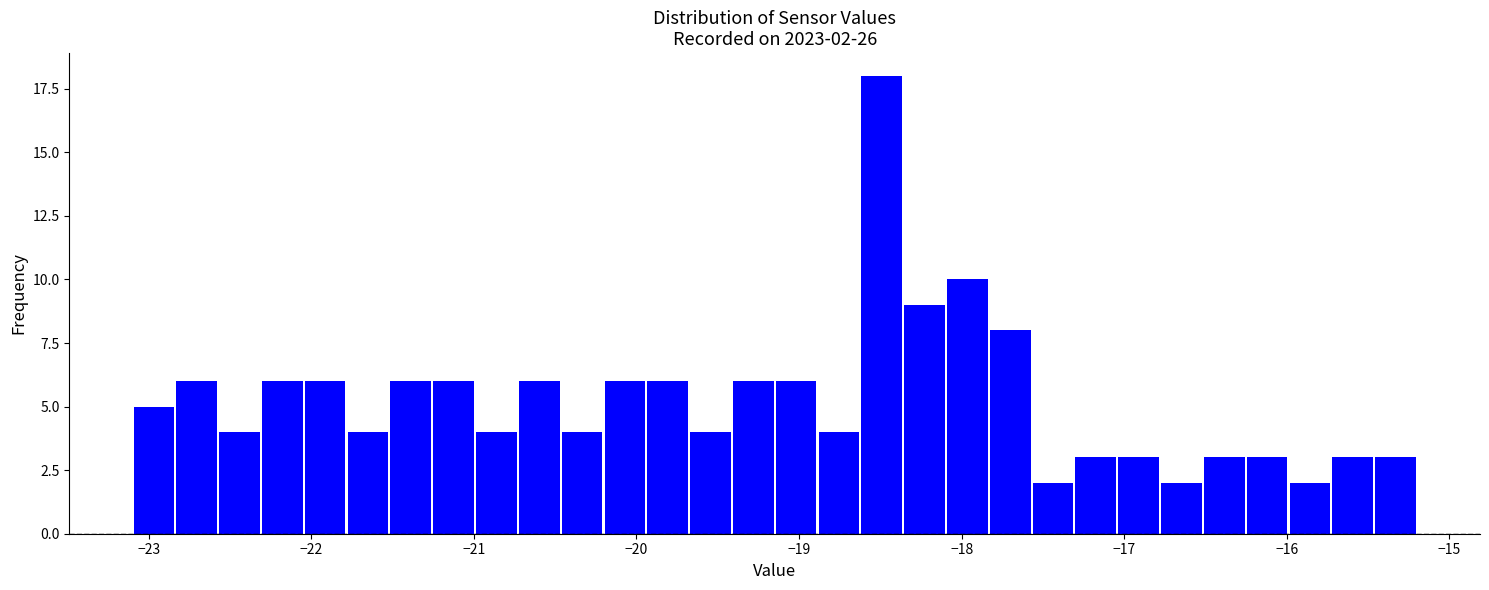

Read against the x-axis, roughly where is the centre of the tallest bar?

-18.5